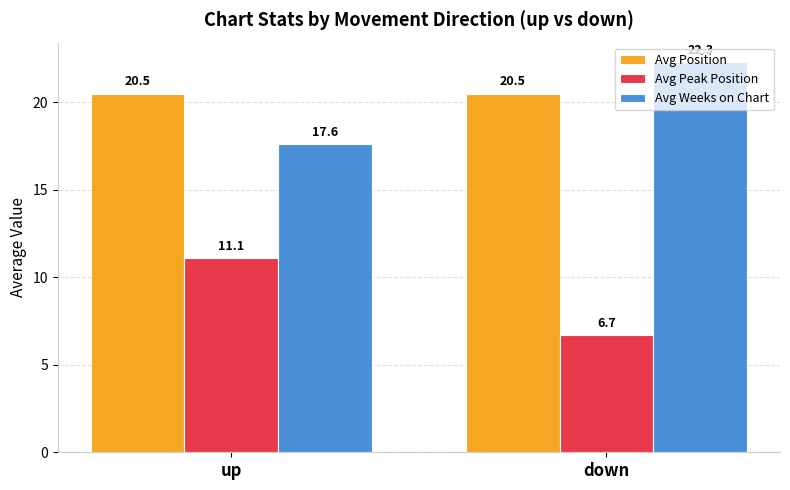

List the series in order of their peak value, highest first.

Avg Weeks on Chart, Avg Position, Avg Peak Position